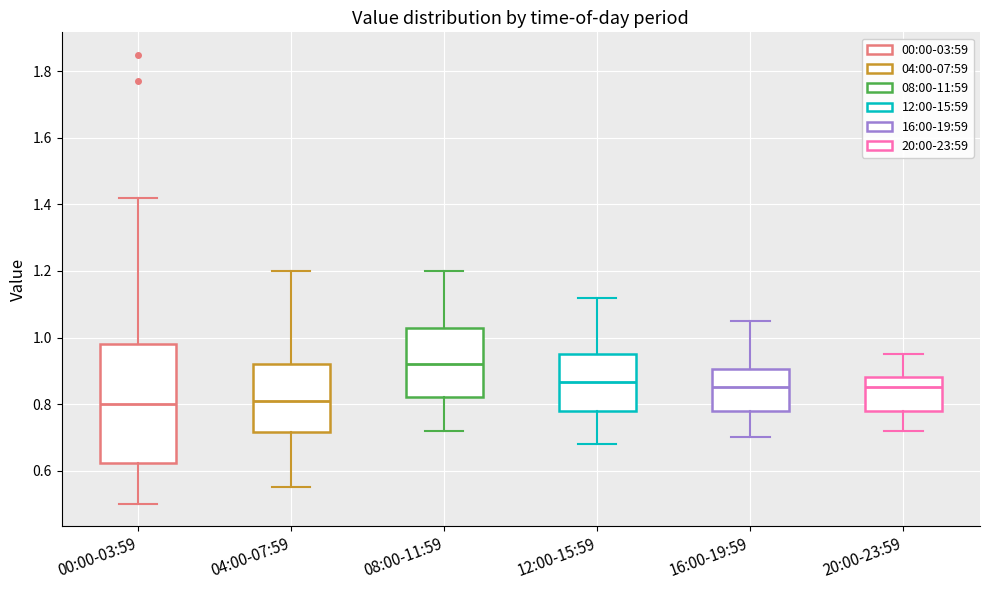

Comparing the boxes themselves (not the whiskers), which one is the tallest?

00:00-03:59